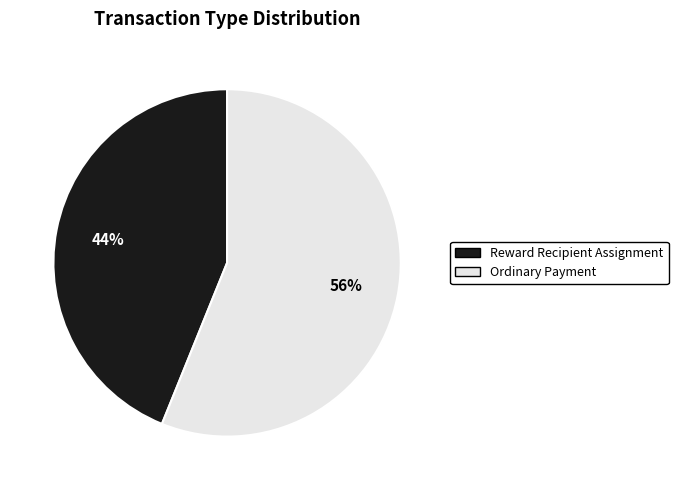

What is the ratio of the value at Reward Recipient Assignment to the value at Ordinary Payment?

0.8